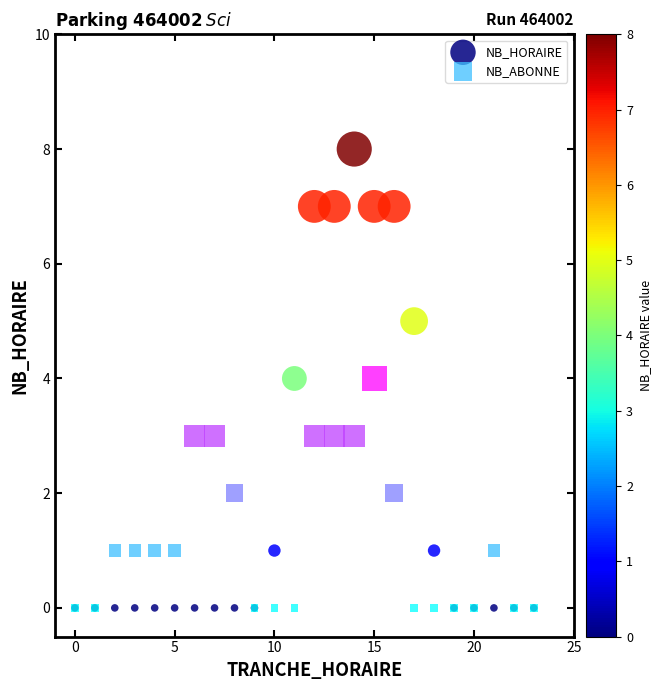

Which series has the widest spread of Y values?

NB_HORAIRE